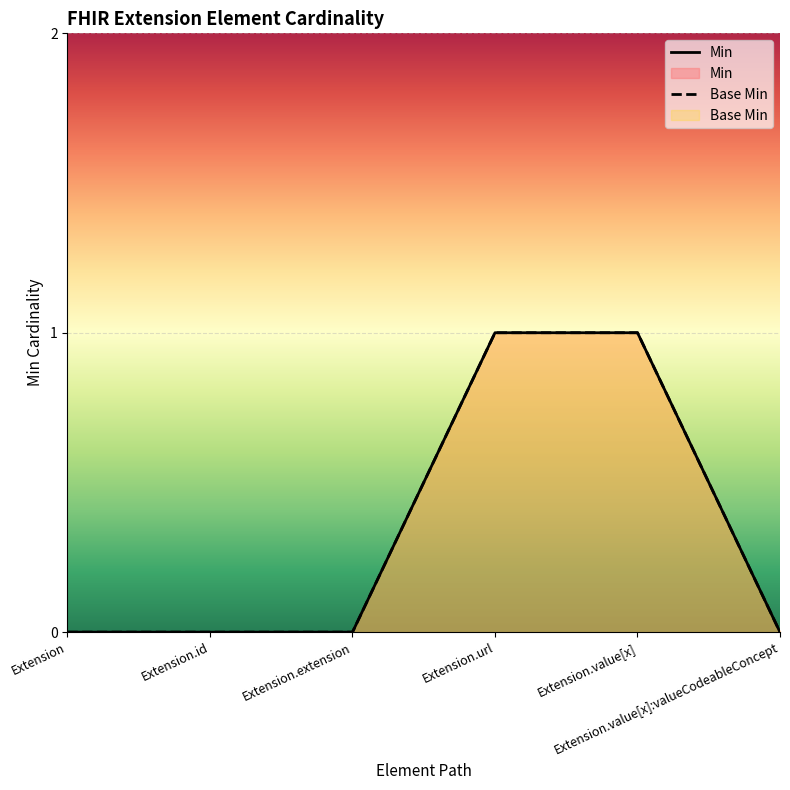

At how many categories does at least one series exceed 0?

2